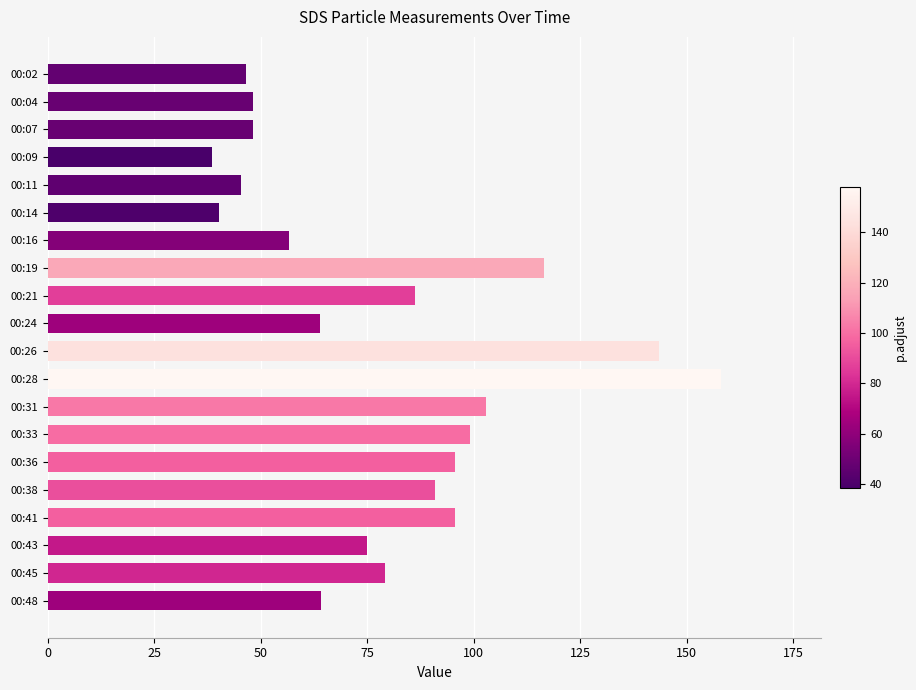

Is it true that the value at 00:16 is 100.2?

False